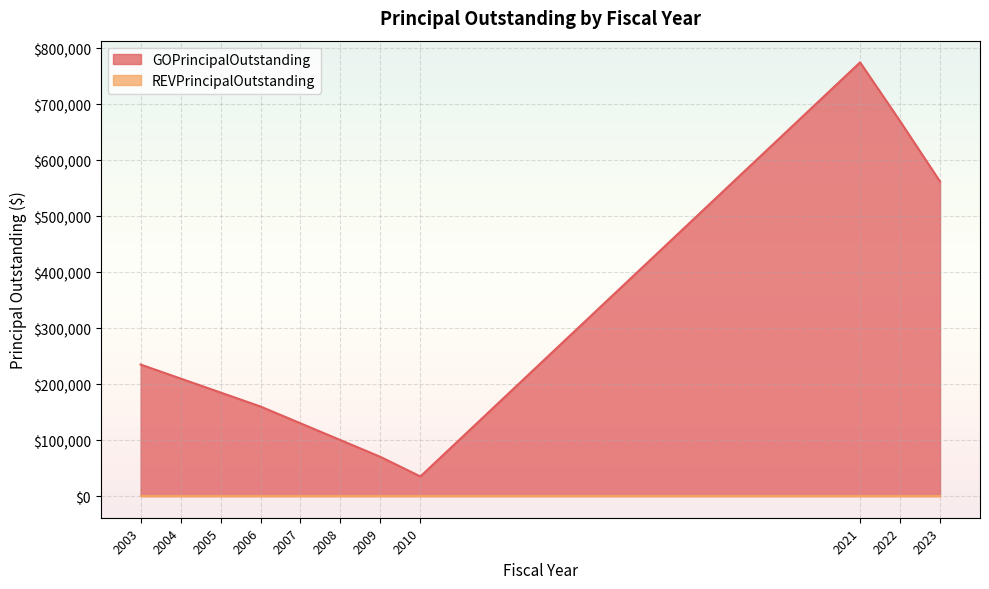

True or false: the data has more than 2 interior local peaks.

False